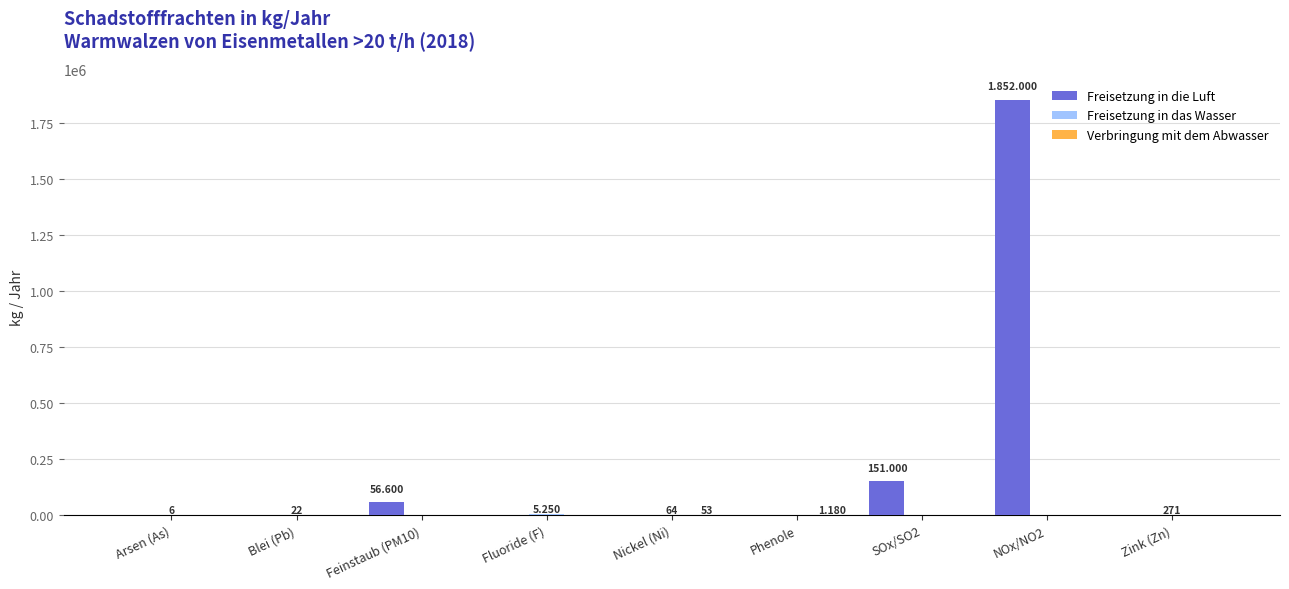

How many groups of bars are there?

9